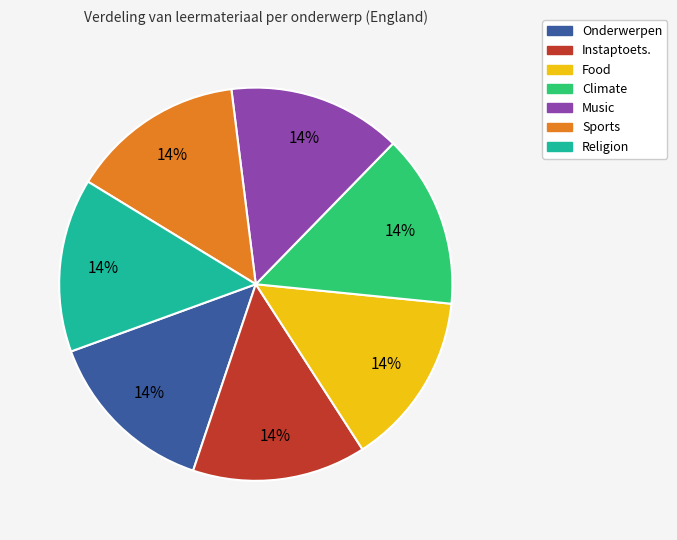

Do Music and Sports together represent more than half of the pie?

No